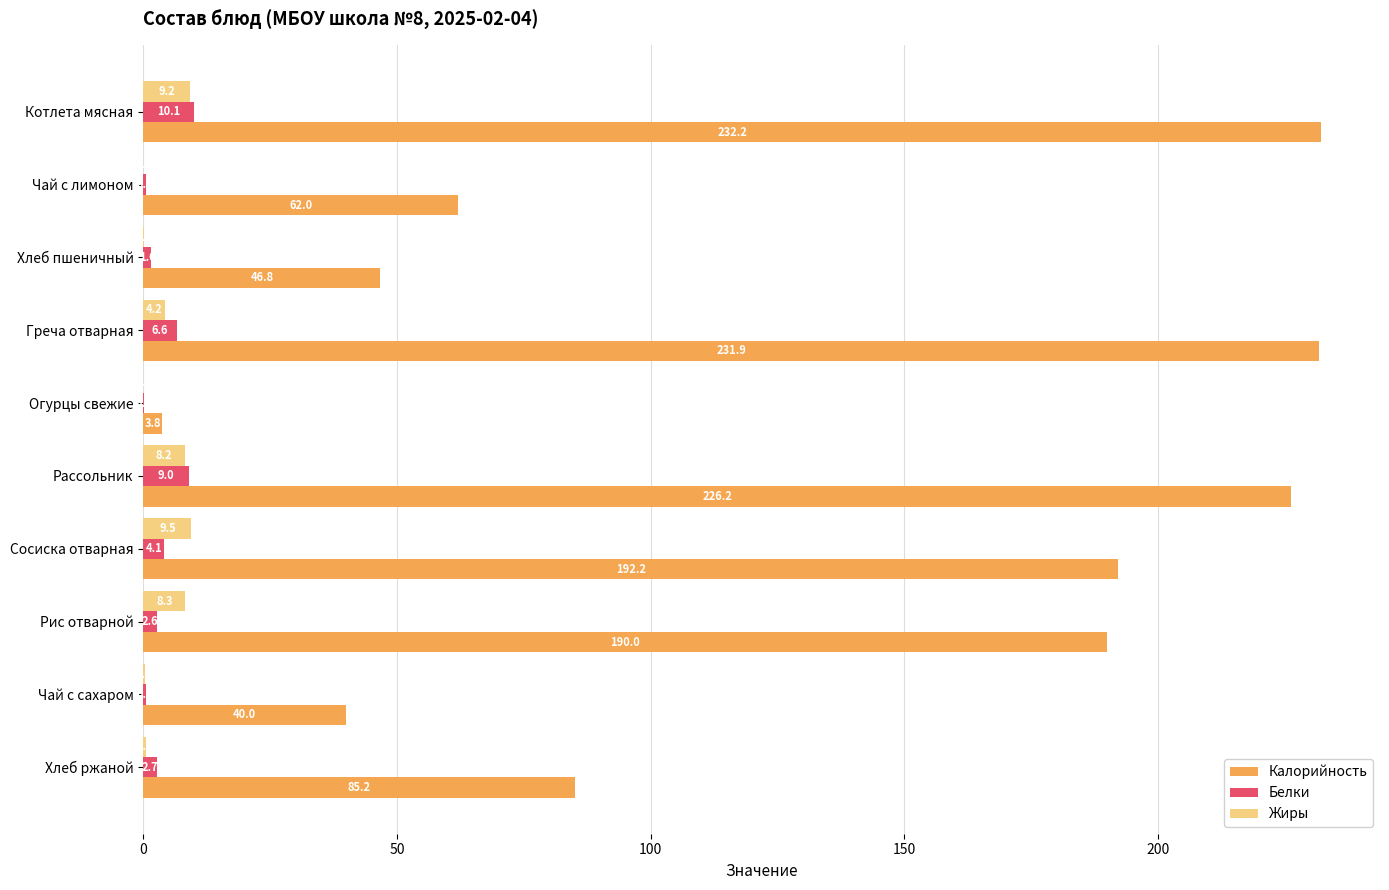

Which label corresponds to the largest value in the chart?

Котлета мясная